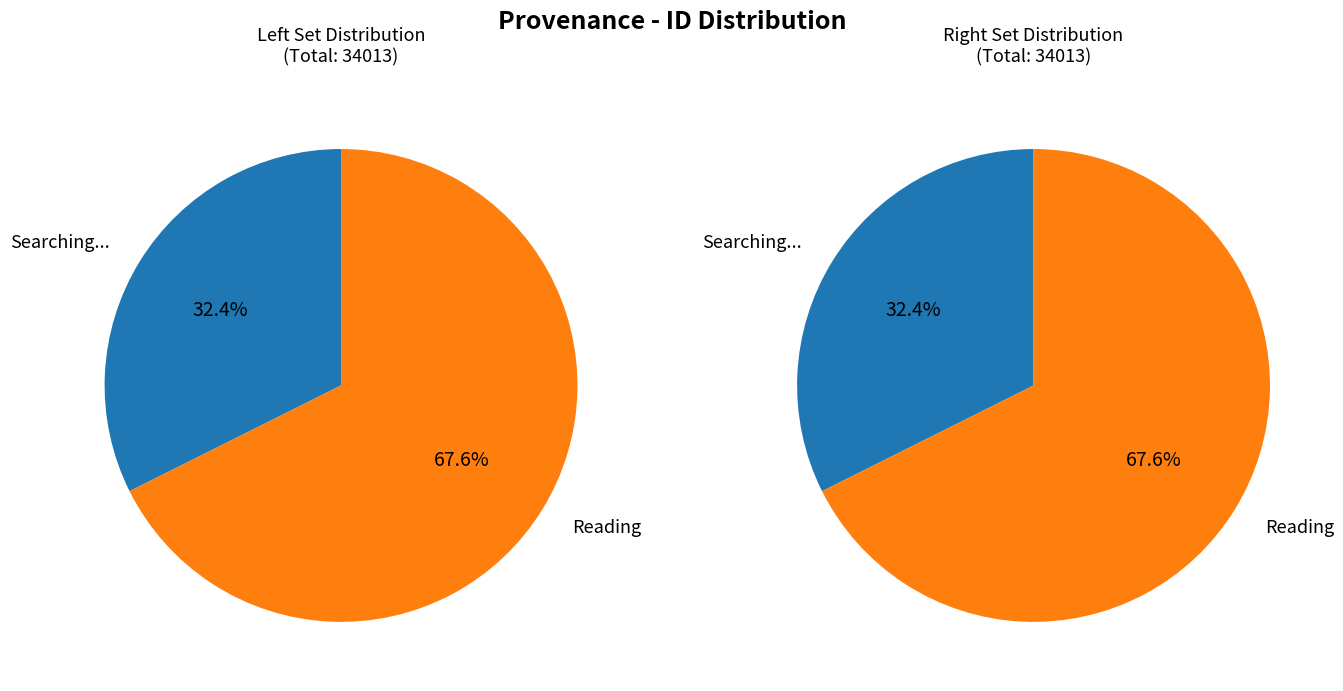

Is it true that Reading is 68% of the pie?

True